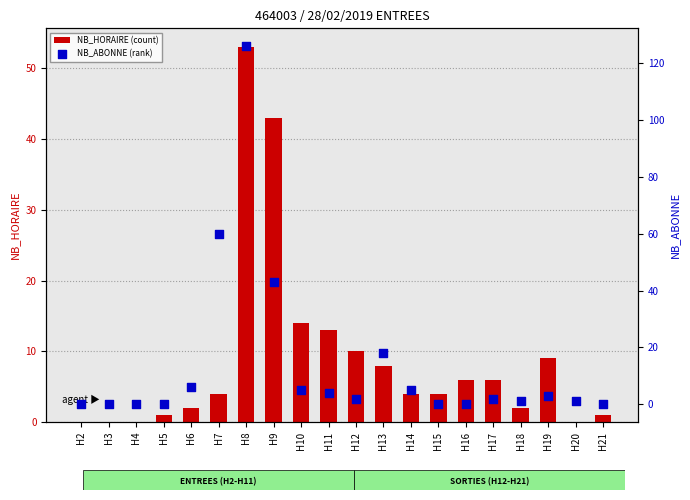

Is the value of NB_ABONNE (rank) at H16 greater than the value of NB_HORAIRE (count) at H13?

No